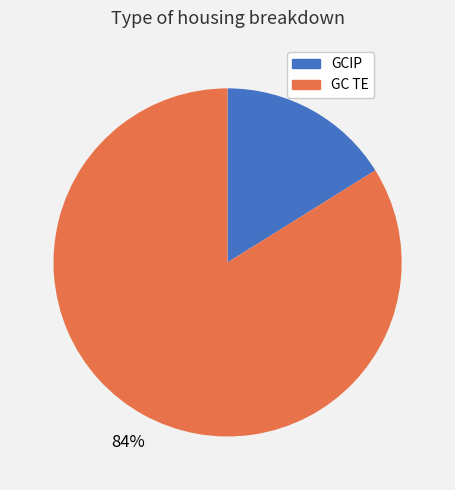

To the nearest percent, what is the combined percentage of GC TE and GCIP?

100%